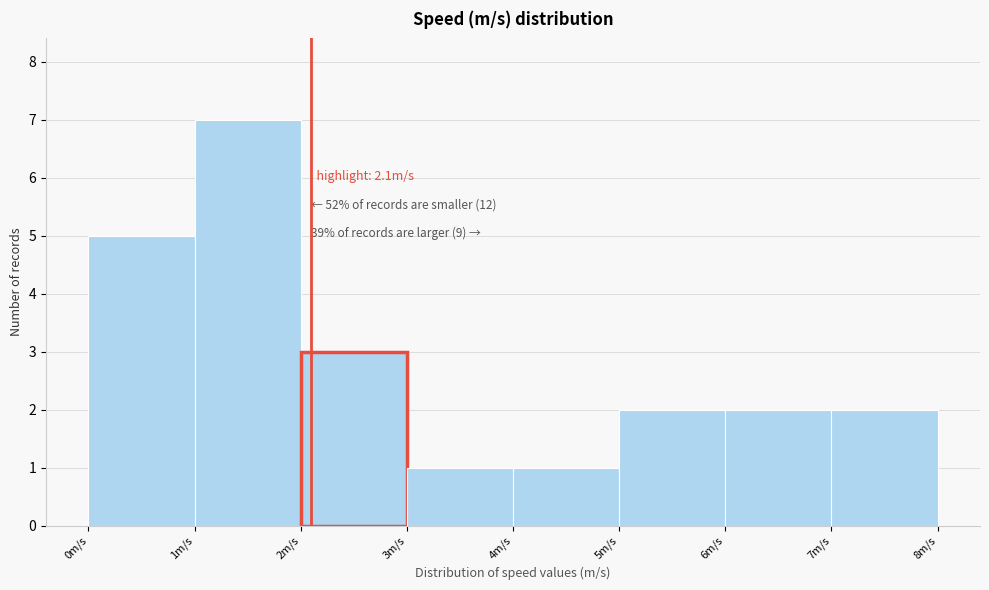

Over which range of the x-axis is the bar tallest?

1 to 2